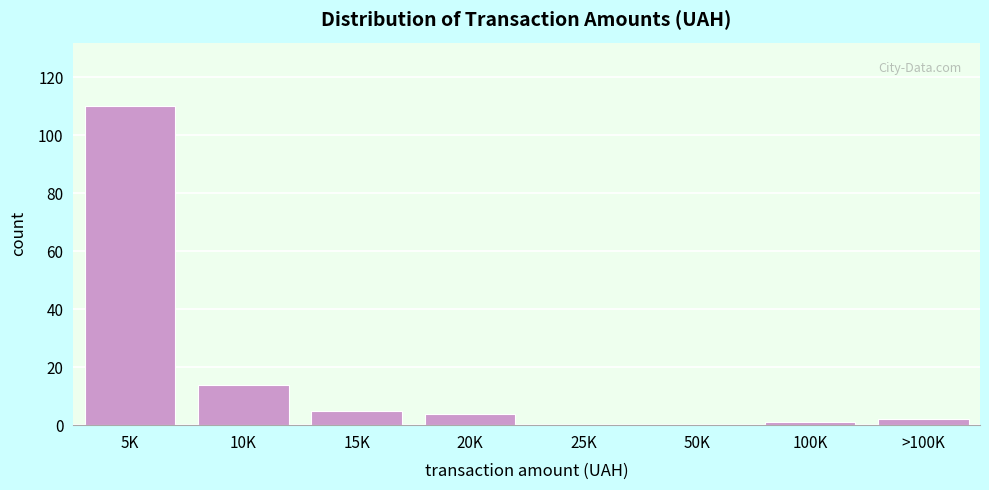

Reading left to right, extract all data points from this chart.

5K=110	10K=14	15K=5	20K=4	25K=0	50K=0	100K=1	>100K=2